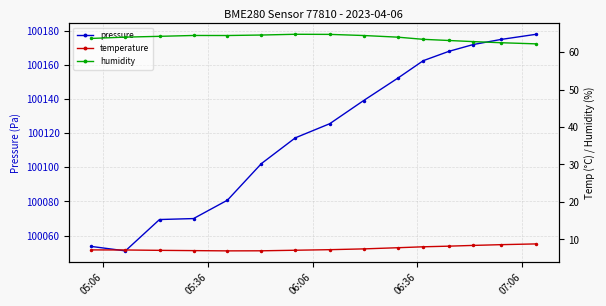

How many values in the pressure series exceed 100125?

8